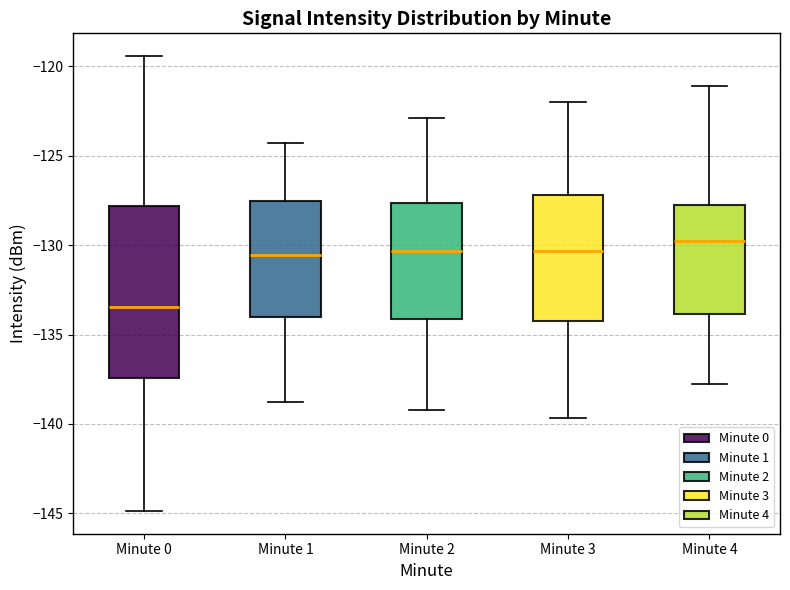

Reading left to right, read every box against the y-axis: the position of its median line, the range the box covers, and the ends of its whiskers. The values are not printed on the chart, so give them approximately, as read against the axis.

Minute 0: median -133.5, box -137.5 to -128.0, whiskers -145.0 to -119.5
Minute 1: median -130.5, box -134.0 to -127.5, whiskers -139.0 to -124.5
Minute 2: median -130.5, box -134.0 to -127.5, whiskers -139.0 to -123.0
Minute 3: median -130.5, box -134.5 to -127.0, whiskers -139.5 to -122.0
Minute 4: median -130.0, box -134.0 to -128.0, whiskers -138.0 to -121.0